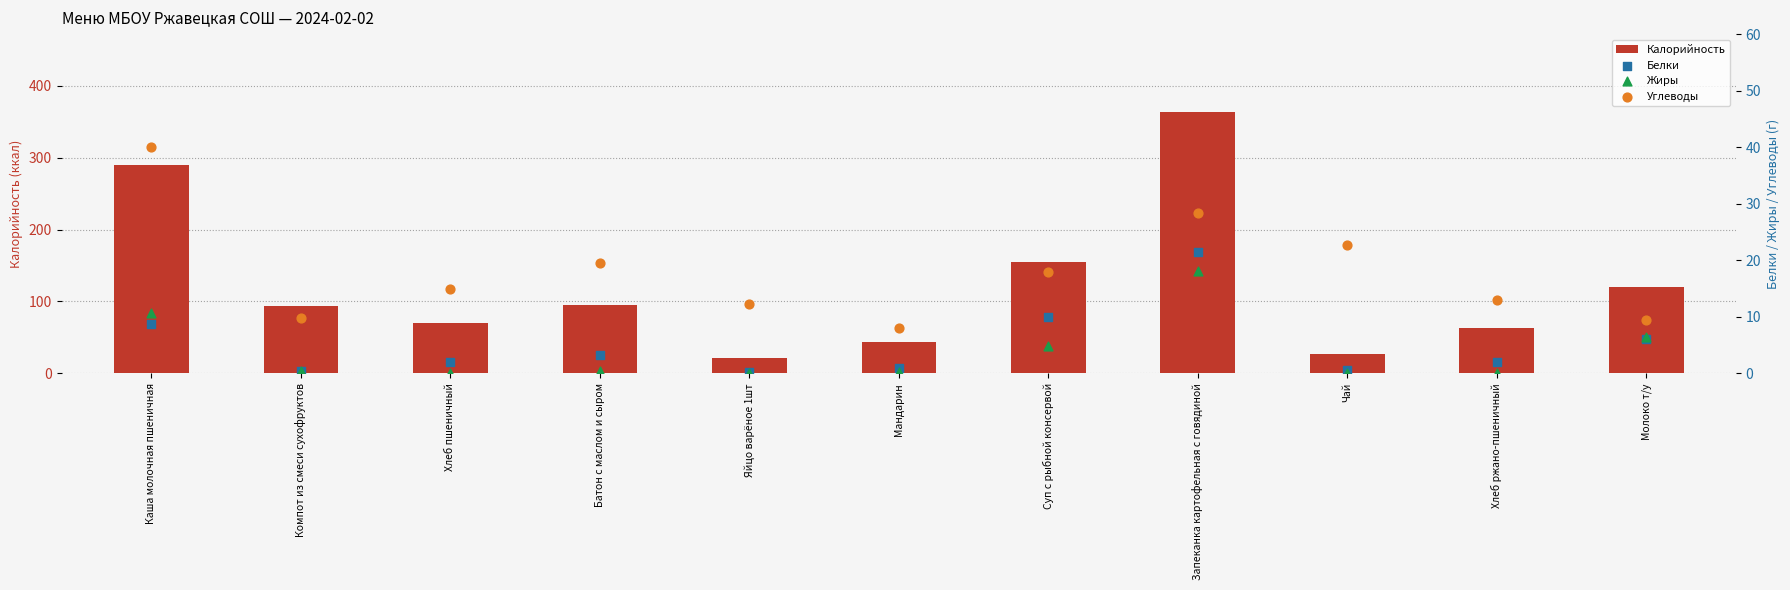

Is the value of Калорийность at Чай greater than the value of Углеводы at Чай?

Yes